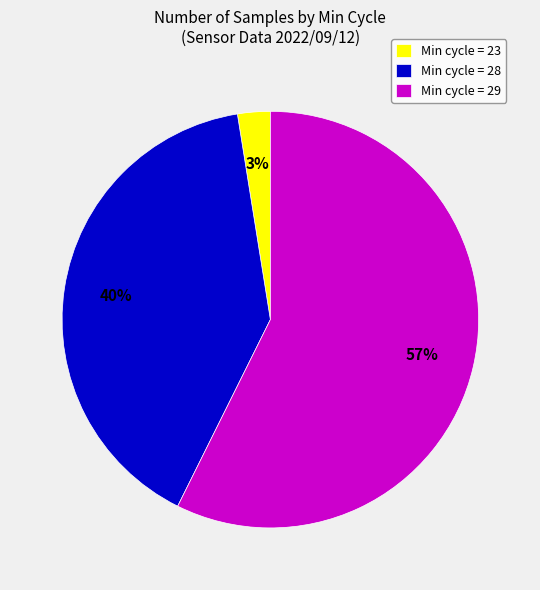

How many segments does this pie chart have?

3